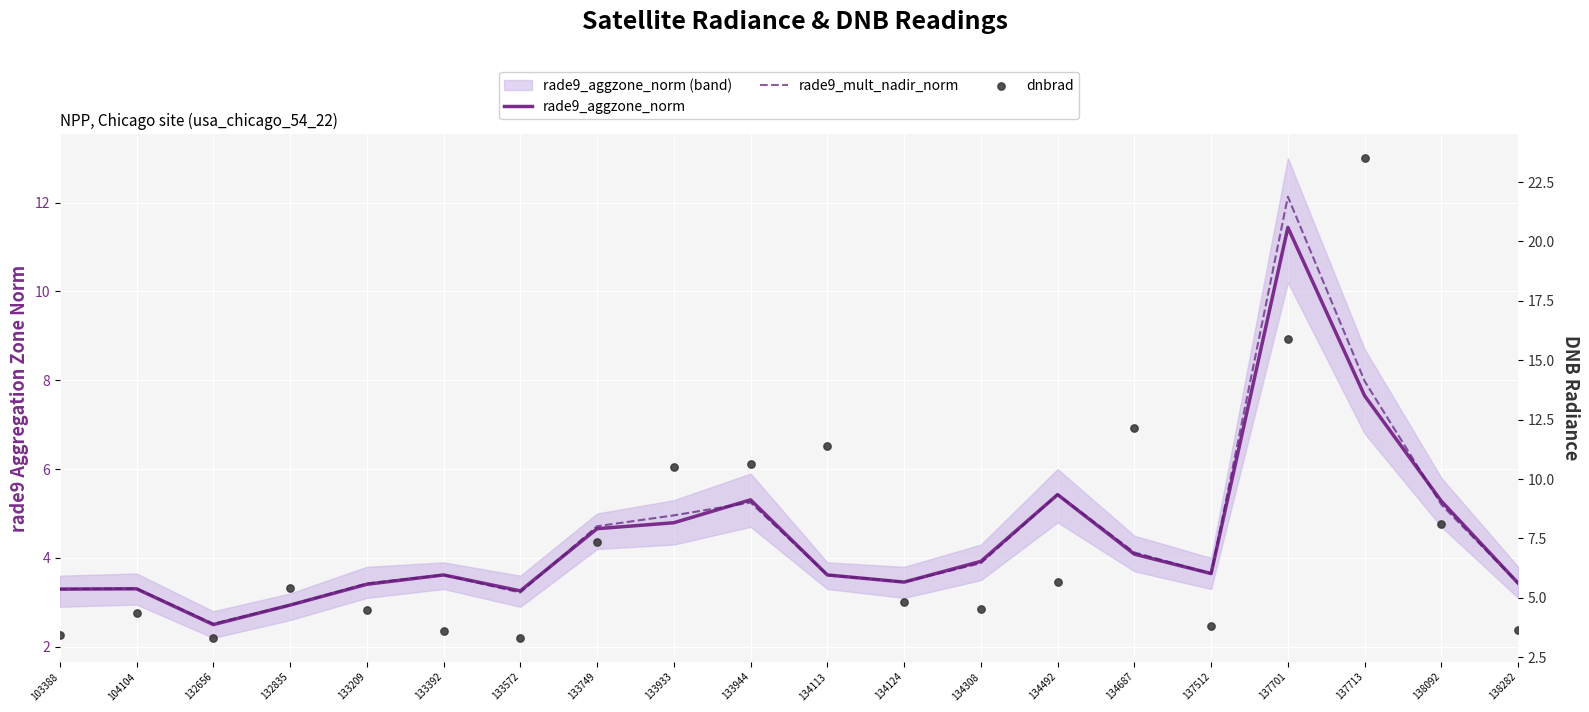

Which series has the widest spread of Y values?

dnbrad